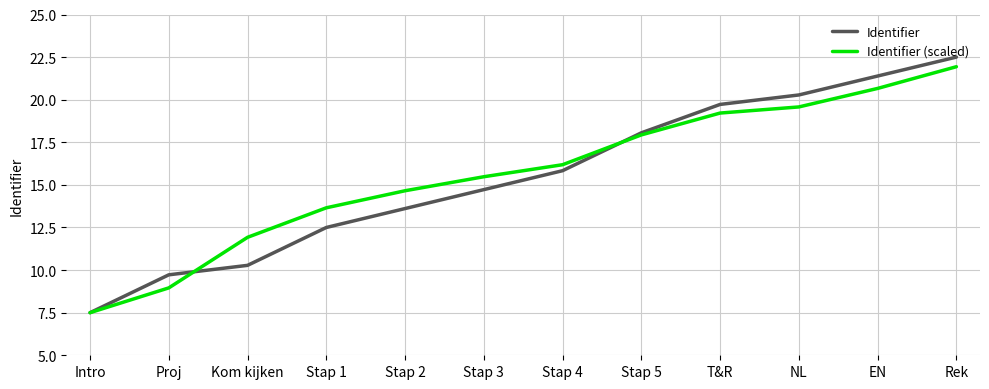

True or false: Identifier (scaled) has more than 0 interior local peaks.

False